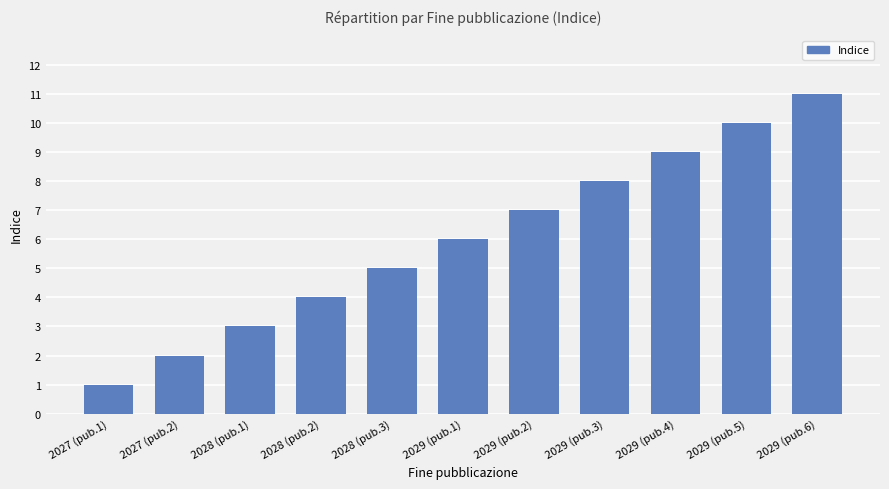

Which category has the lowest value across all series?

2027 (pub.1)